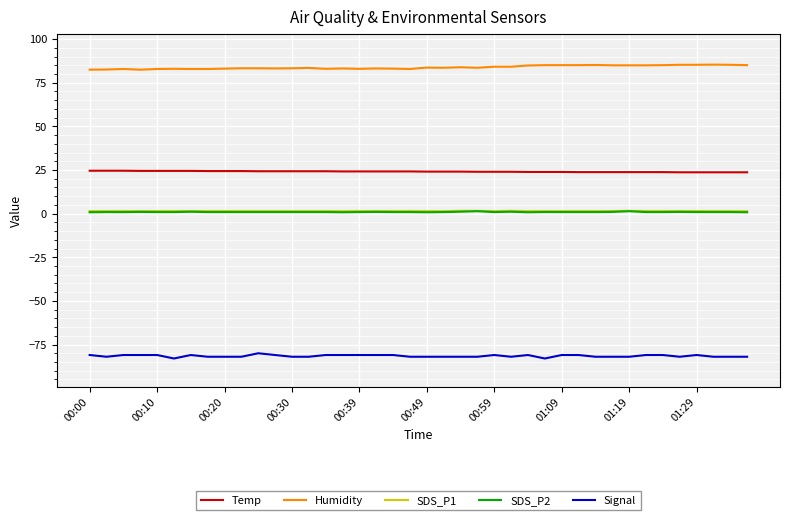

True or false: Temp and Humidity intersect in this chart.

False